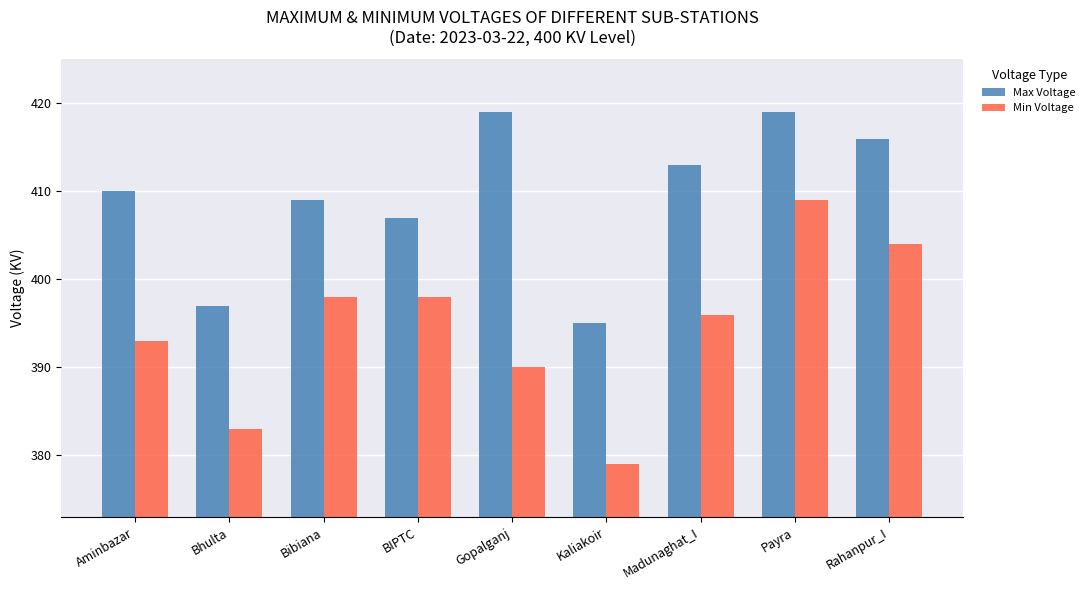

How many values in the Max Voltage series are below 410?

4